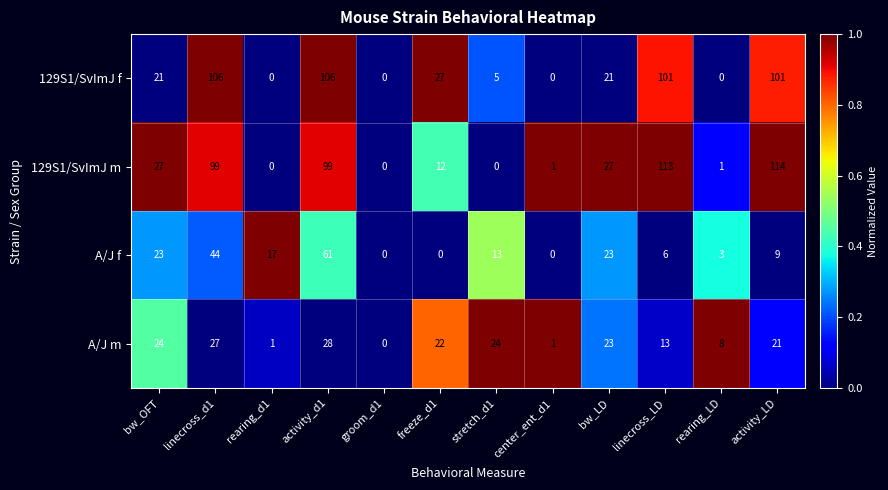

Rank the series by their maximum value, from lowest to highest.

A/J m, A/J f, 129S1/SvImJ f, 129S1/SvImJ m